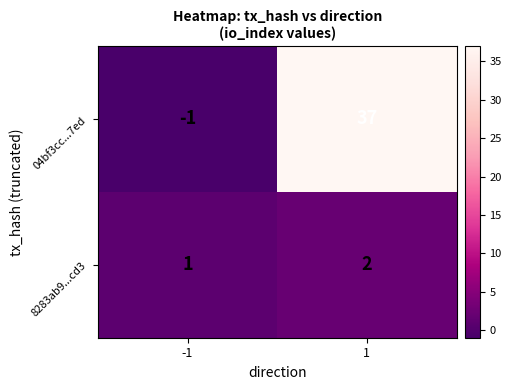

What is the sum of the 8283ab9...cd3 values at -1 and 1?

3